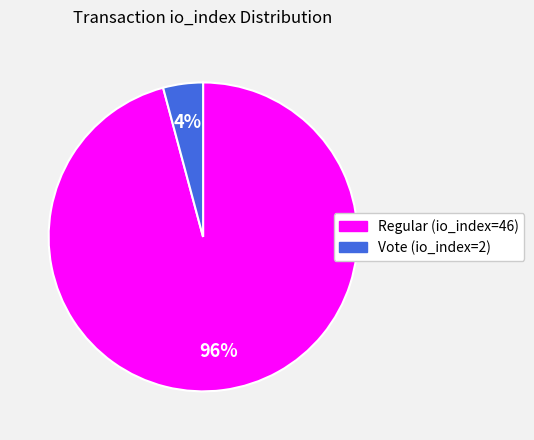

Combined, do Vote (io_index=2) and Regular (io_index=46) account for over 50%?

Yes